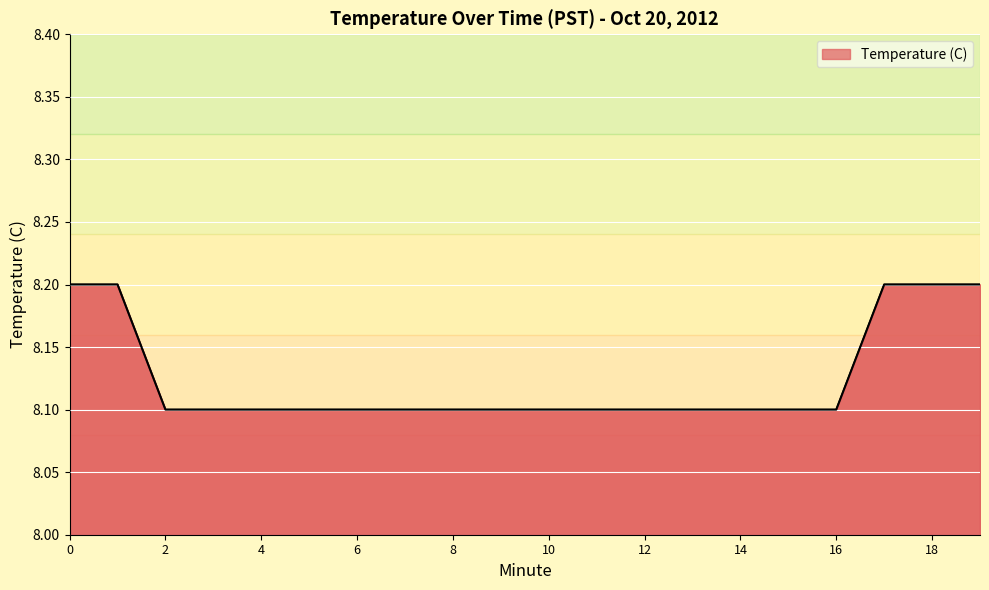

Count the values in the range 8 to 9.

20